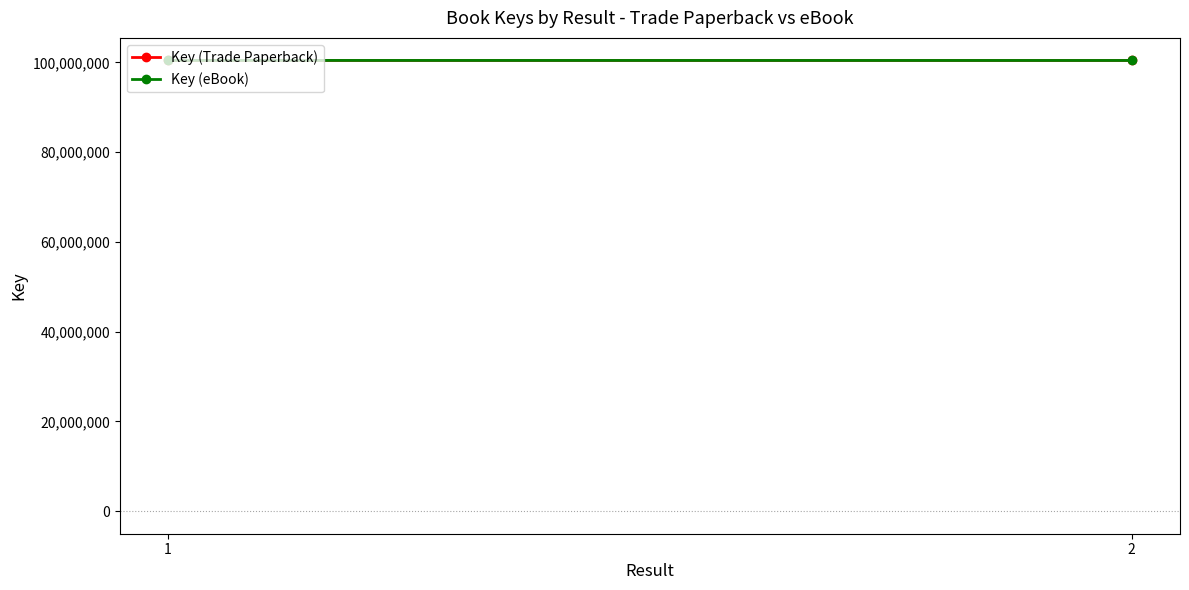

How many lines are shown in the chart?

2